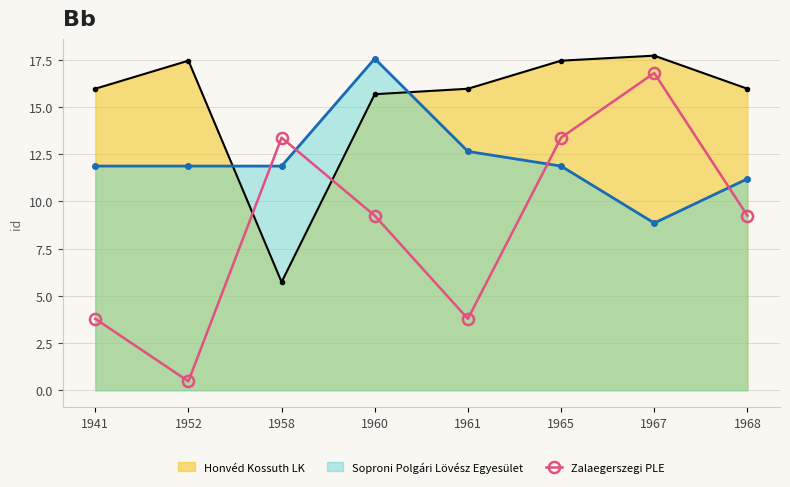

What is the average value of the Honvéd Kossuth LK series?

15.2